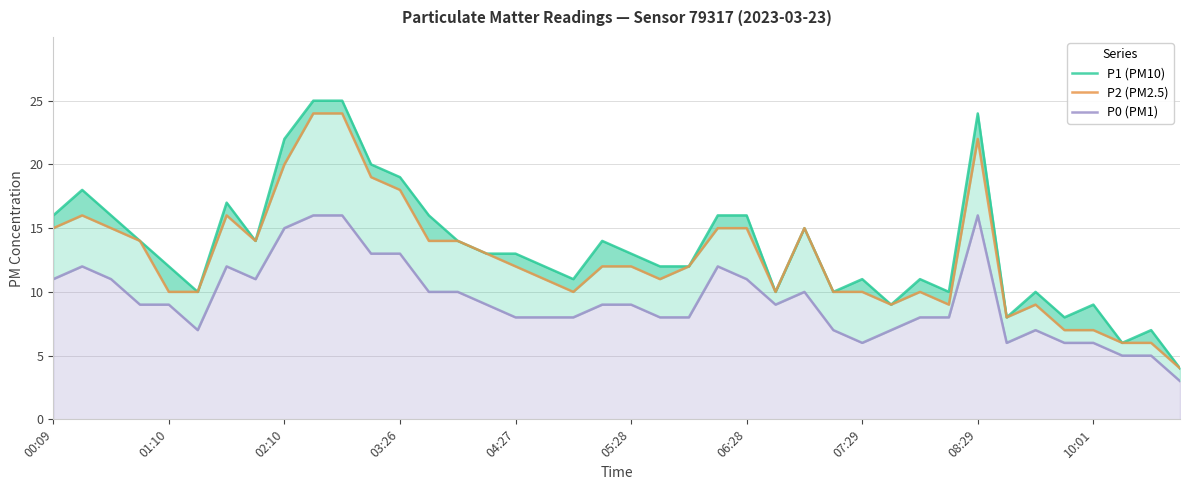

How many values in the P2 (PM2.5) series are below 12?

18